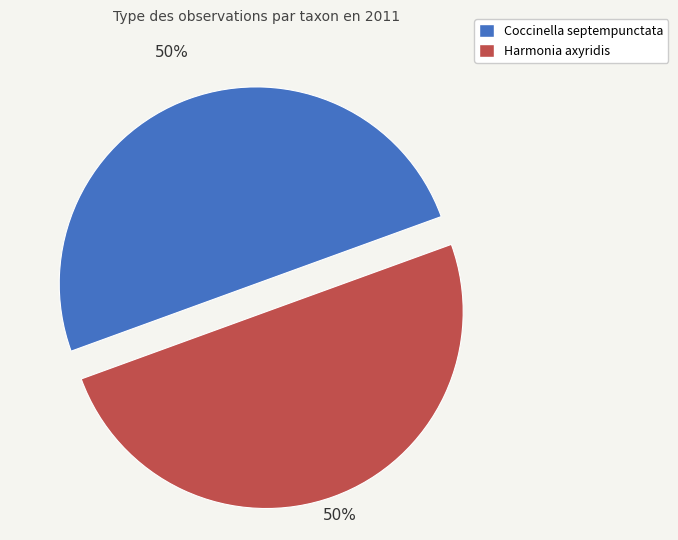

How many segments does this pie chart have?

2